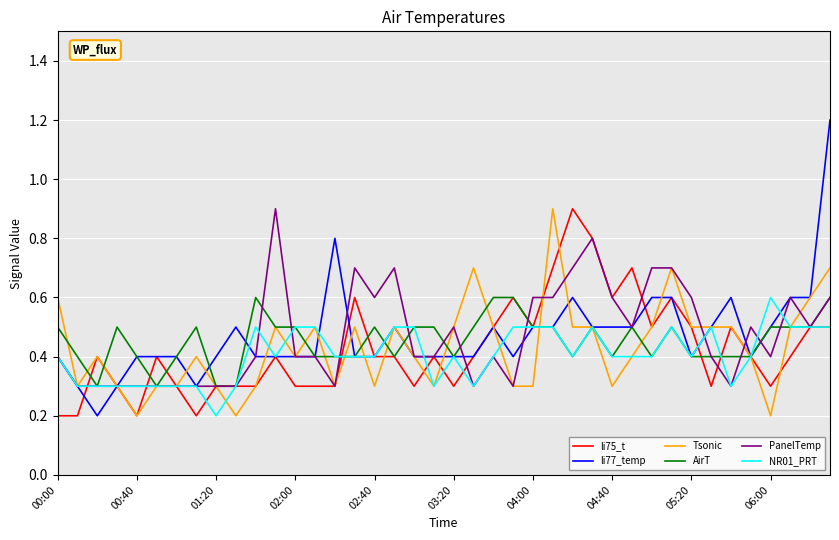

Which series has the widest spread of values?

li77_temp